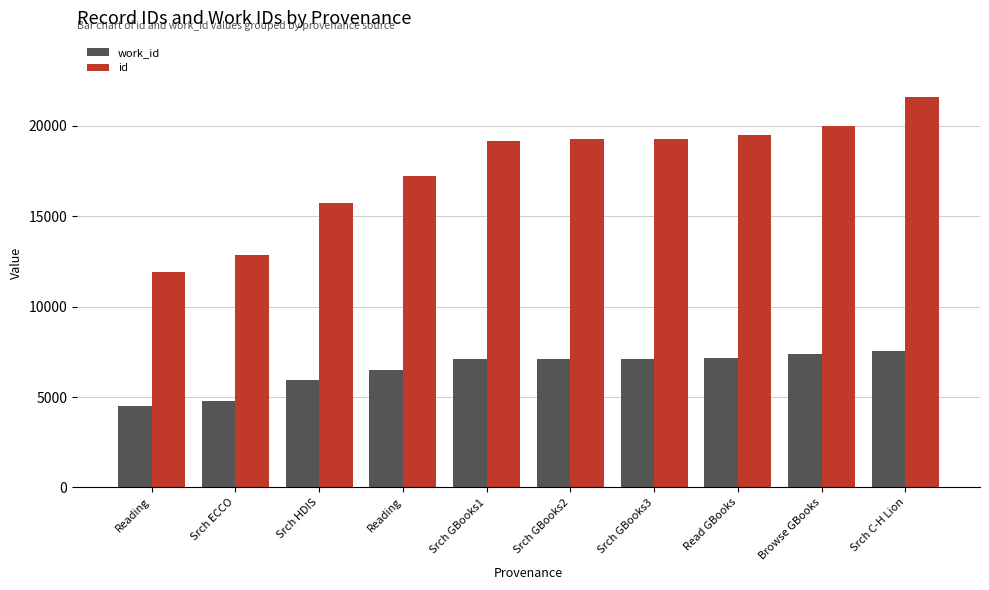

How many values in the id series are below 19255?

5